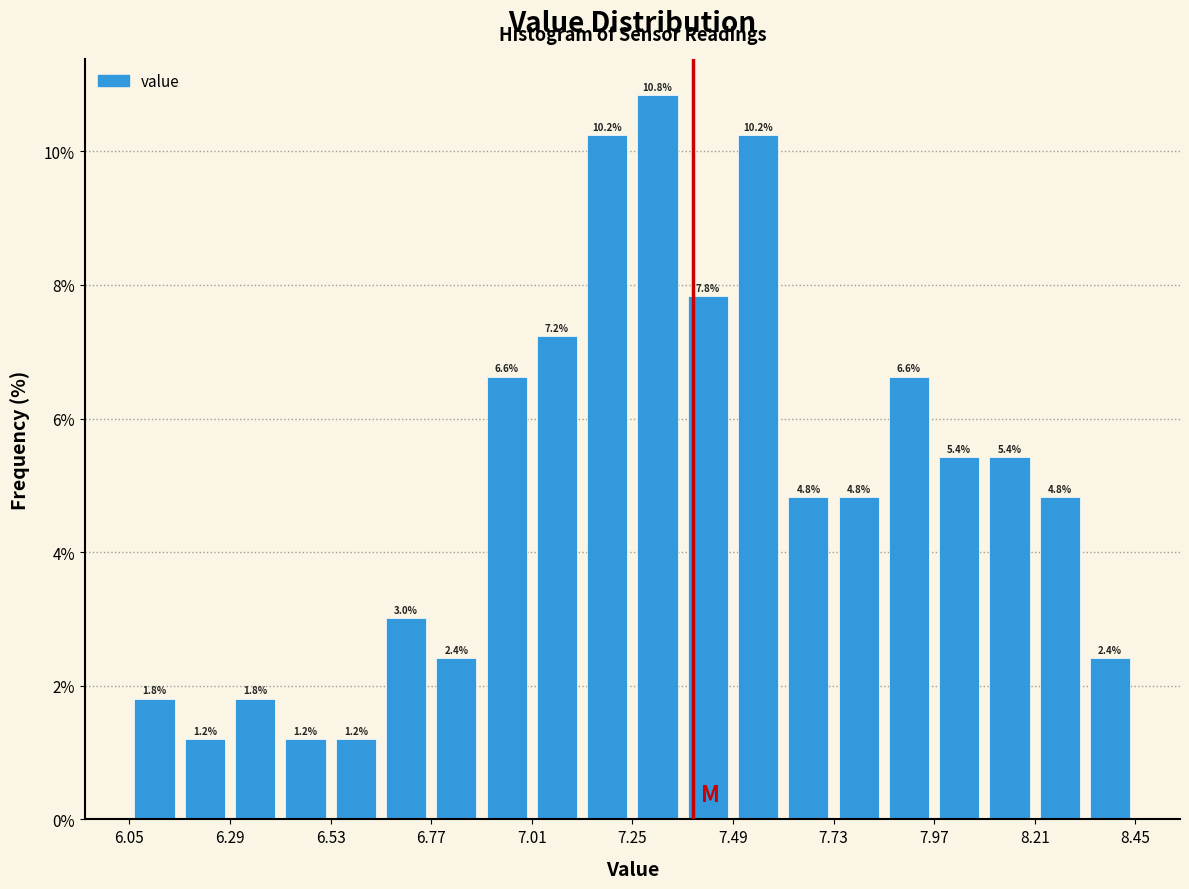

Around what value on the x-axis is the tallest bar? Give the approximate position of its centre, as read against the axis.

7.30